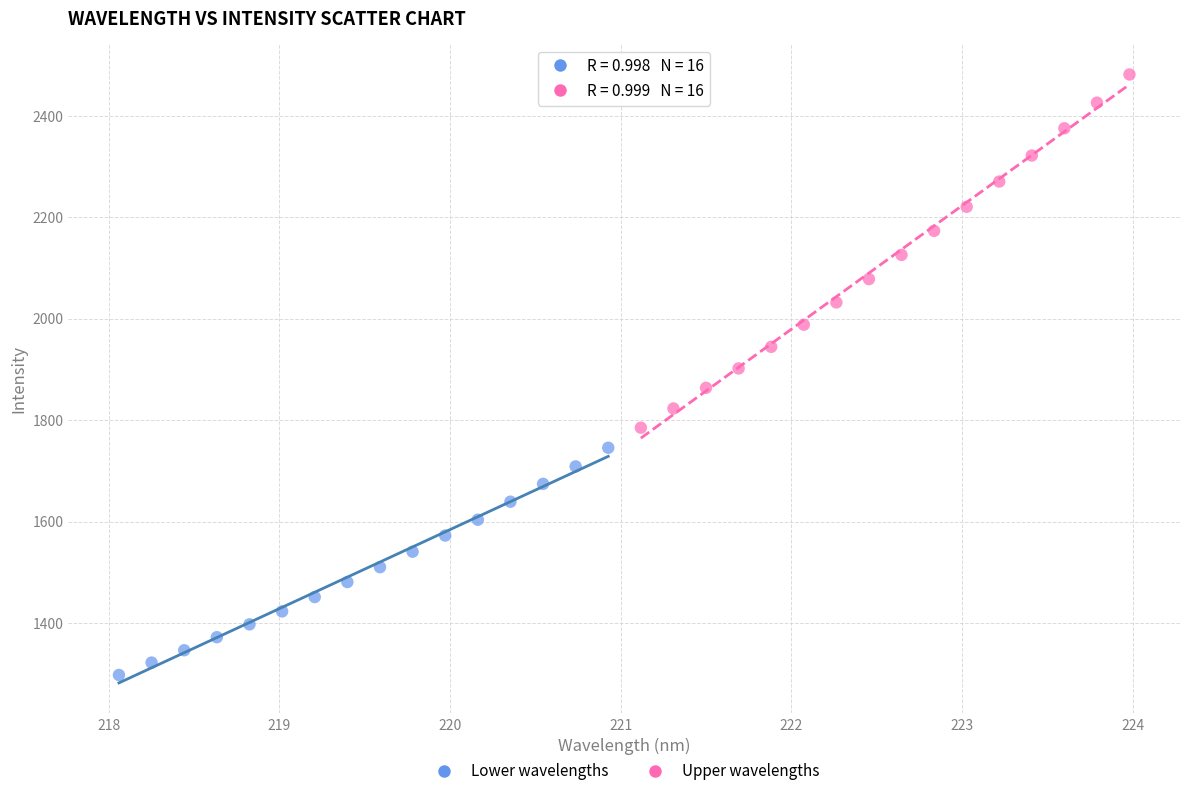

Which series contains the lowest Y value?

Lower wavelengths